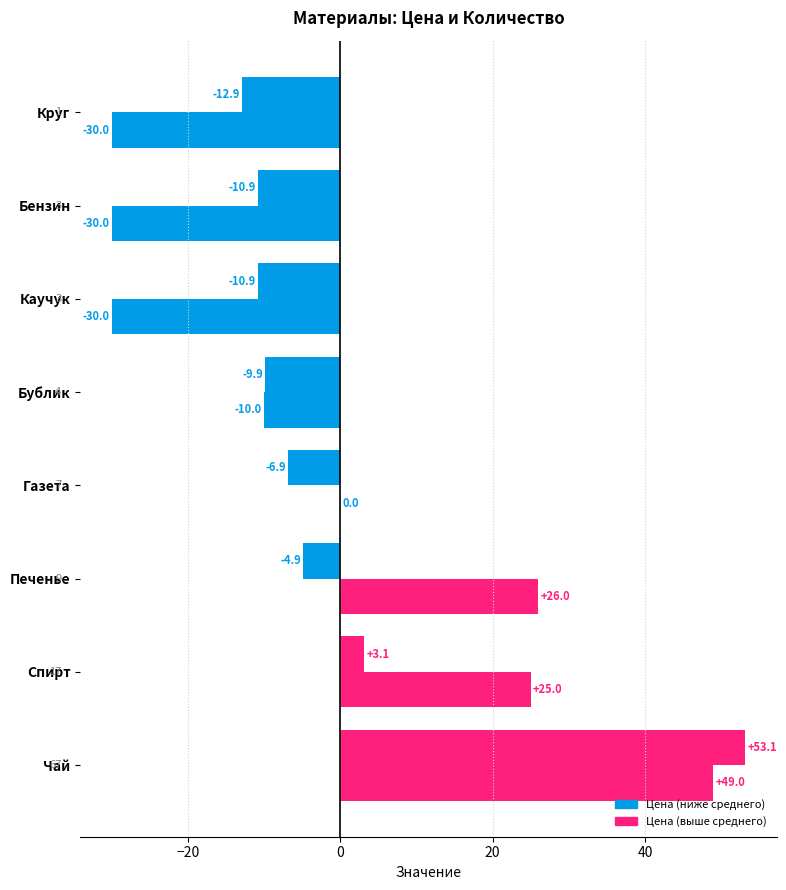

How many distinct data groups are displayed?

2